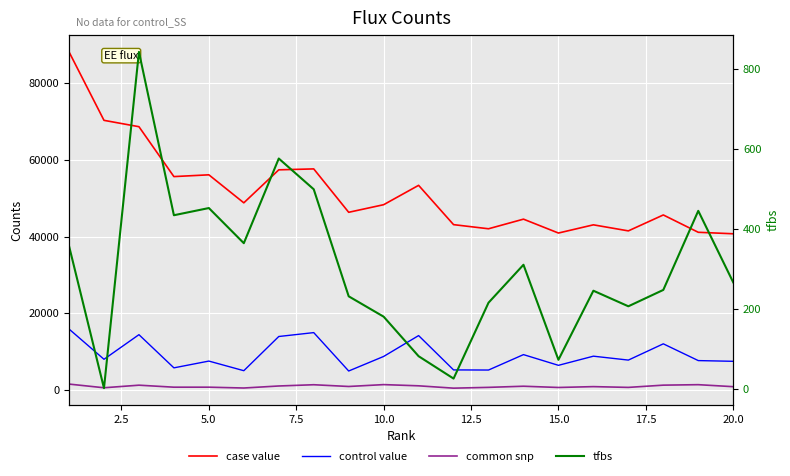

What is the difference between the maximum and minimum values in the common snp series?

1063.0